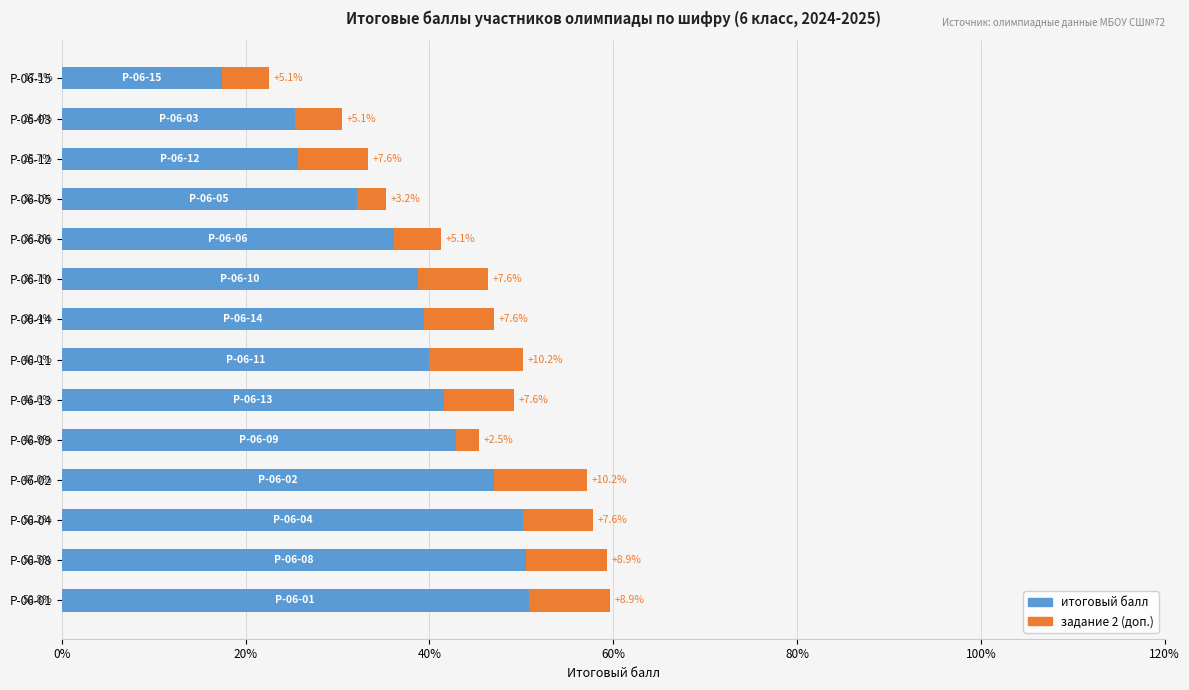

What are all the series names shown in the legend?

итоговый балл, задание 2 (доп.)